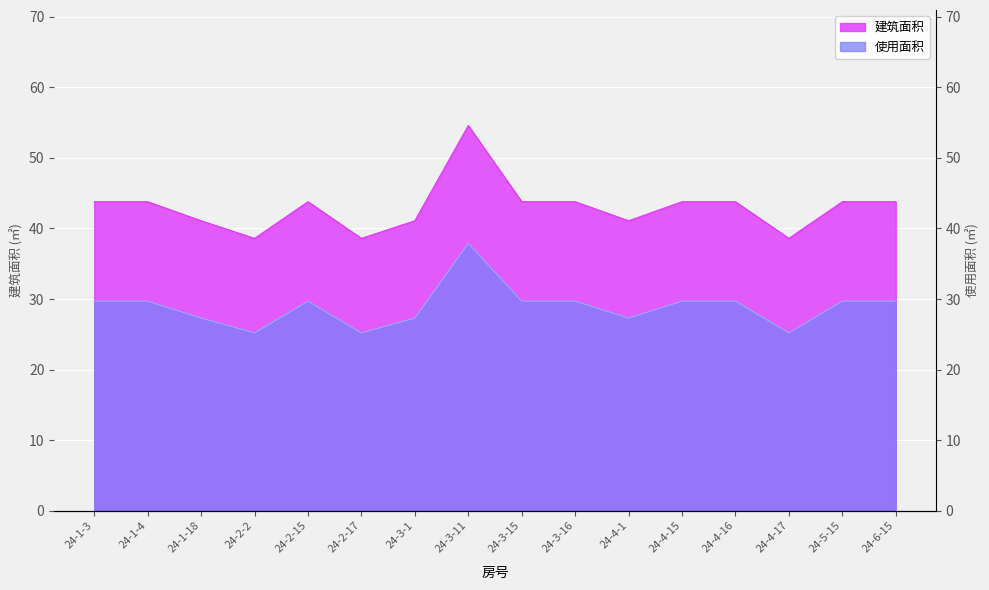

Which series has the largest total across all categories?

建筑面积